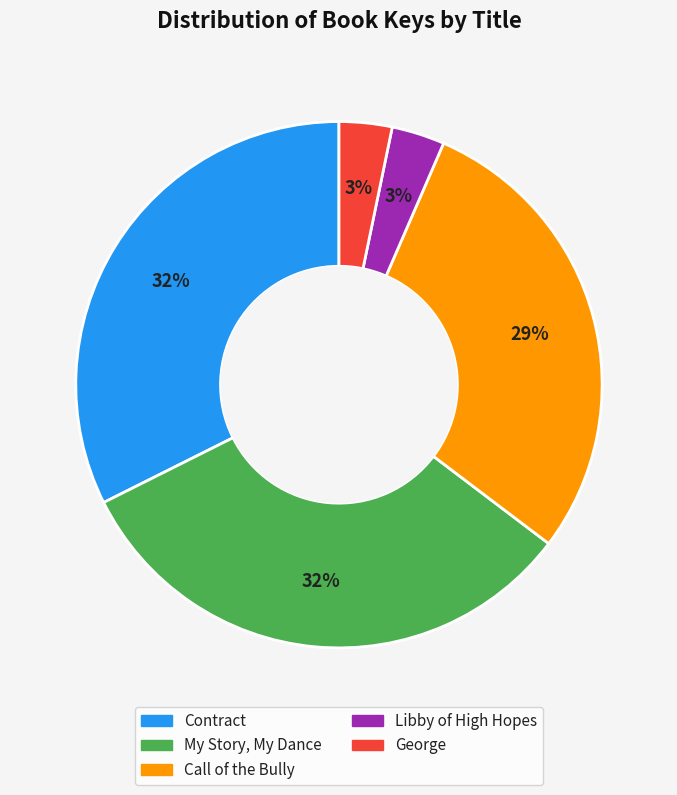

Do Call of the Bully and George together represent more than half of the pie?

No